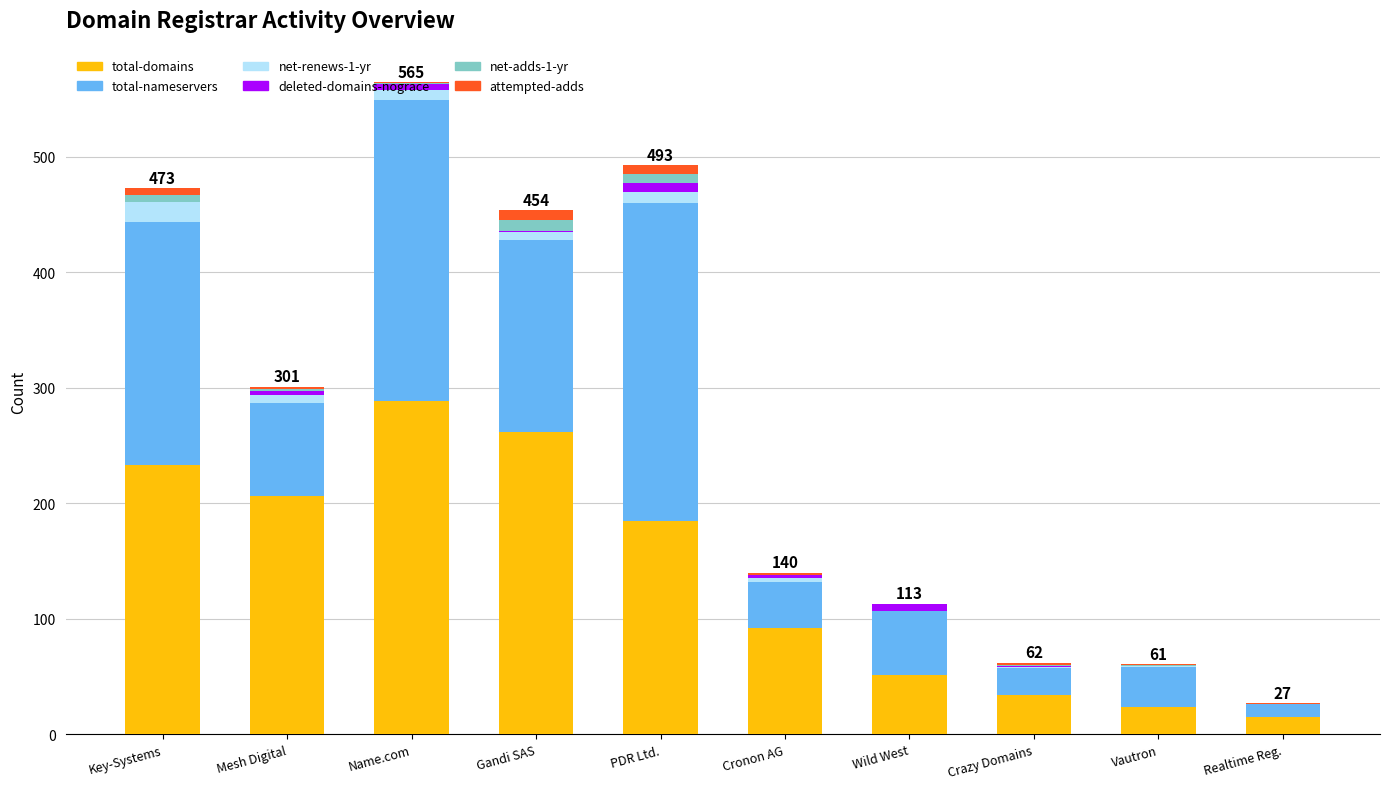

The total-domains series shows 206 at Mesh Digital. True or false?

True